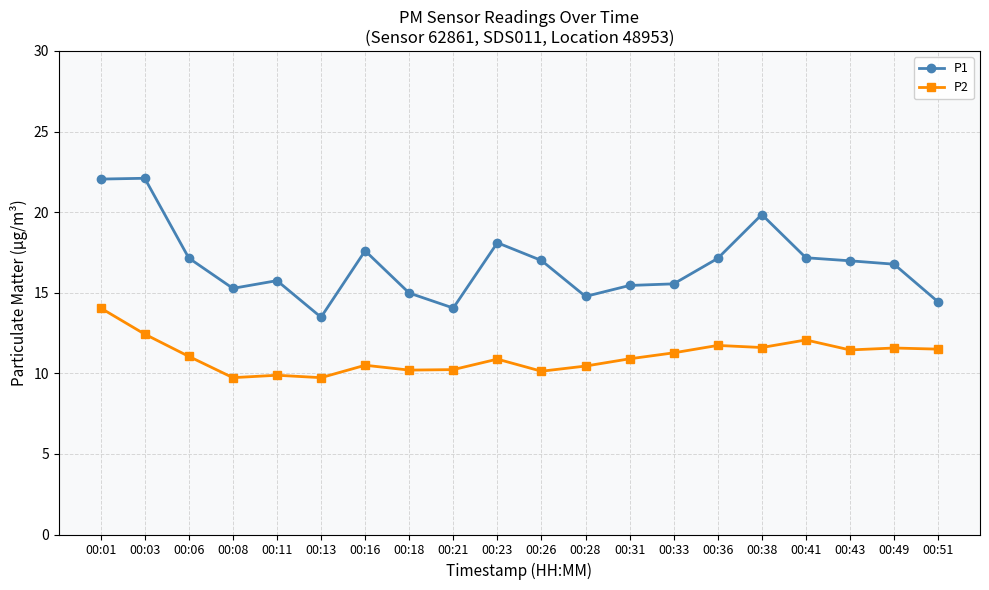

What is the difference between the highest and lowest values at 00:51?

2.9